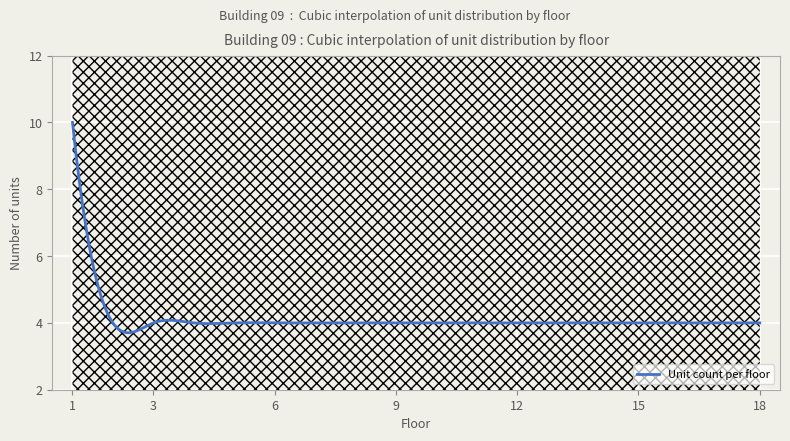

How many data points does each series have?

18